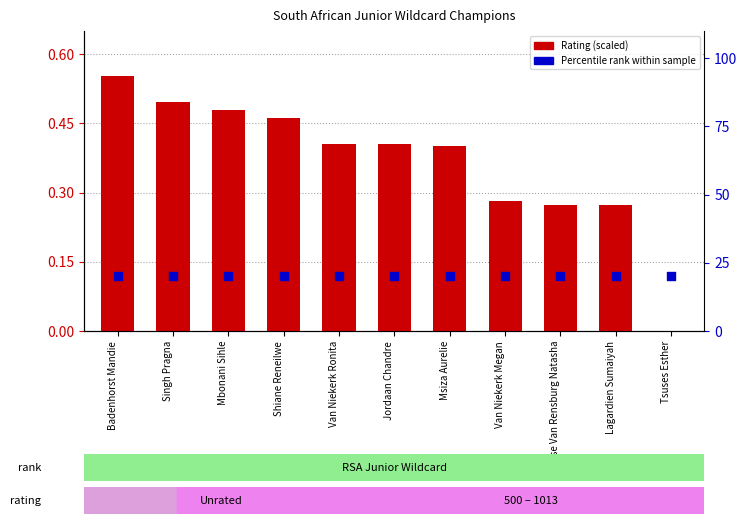

What are all the series names shown in the legend?

Rating (scaled), Percentile rank within sample